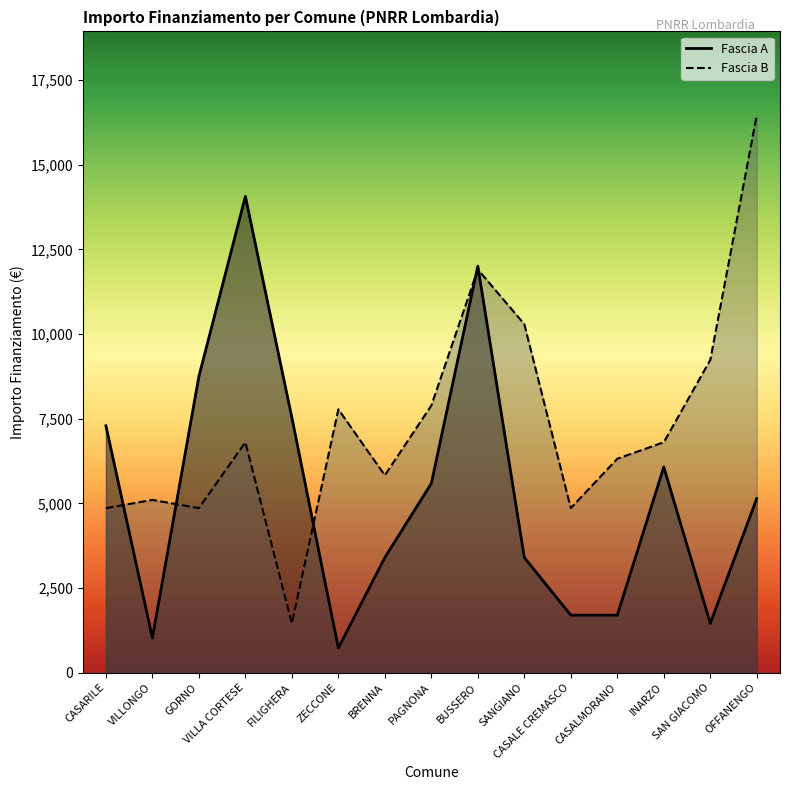

Reading right to left, list all the values displayed in this chart.

Fascia A: OFFANENGO=5145	SAN GIACOMO=1458	INARZO=6075	CASALMORANO=1701	CASALE CREMASCO=1701	SANGIANO=3402	BUSSERO=12005	PAGNONA=5589	BRENNA=3402	ZECCONE=729	FILIGHERA=7533	VILLA CORTESE=14063	GORNO=8748	VILLONGO=1029	CASARILE=7290
Fascia B: OFFANENGO=16464	SAN GIACOMO=9234	INARZO=6804	CASALMORANO=6318	CASALE CREMASCO=4860	SANGIANO=10290	BUSSERO=11907	PAGNONA=7889	BRENNA=5831	ZECCONE=7776	FILIGHERA=1458	VILLA CORTESE=6804	GORNO=4860	VILLONGO=5103	CASARILE=4860